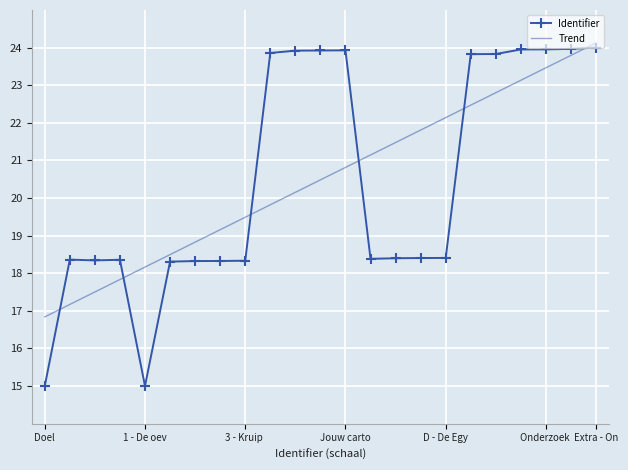

List the series in order of their peak value, highest first.

Trend, Identifier